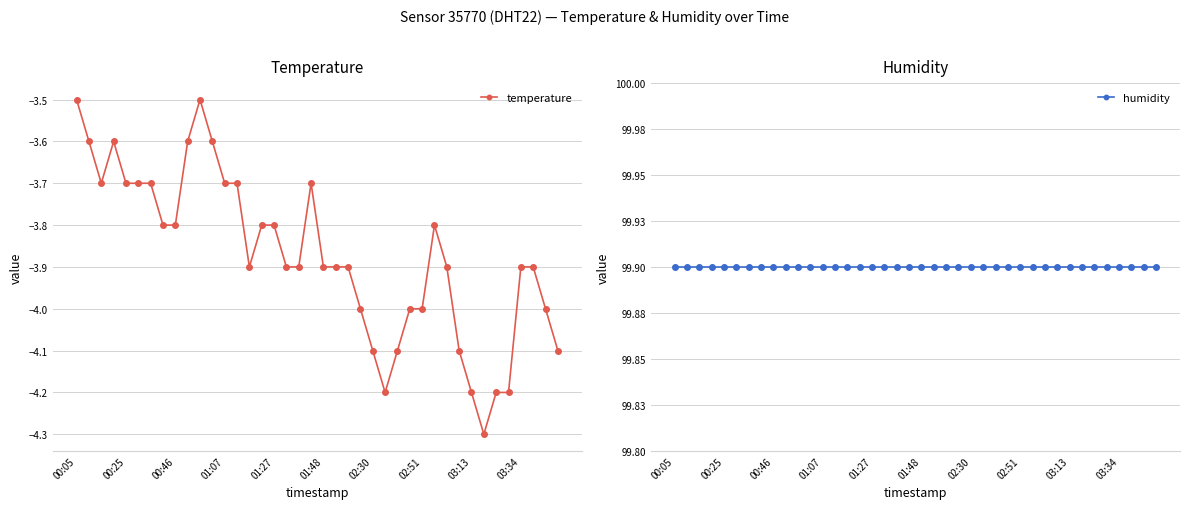

What is the highest value of the humidity series?

99.9